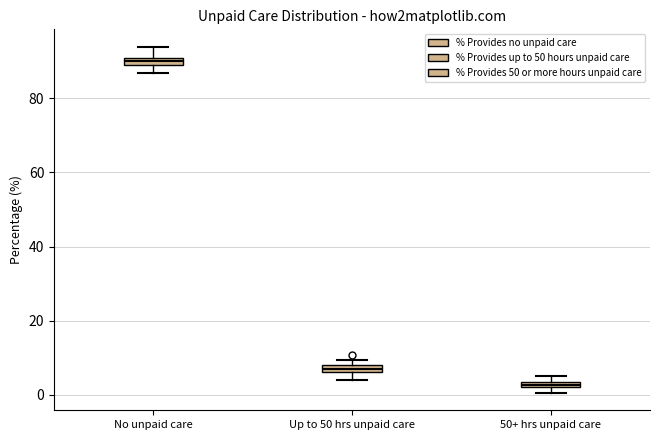

Where is the upper edge of the box for 50+ hrs unpaid care on the y-axis? The values are not printed on the chart, so give them approximately, as read against the axis.

4